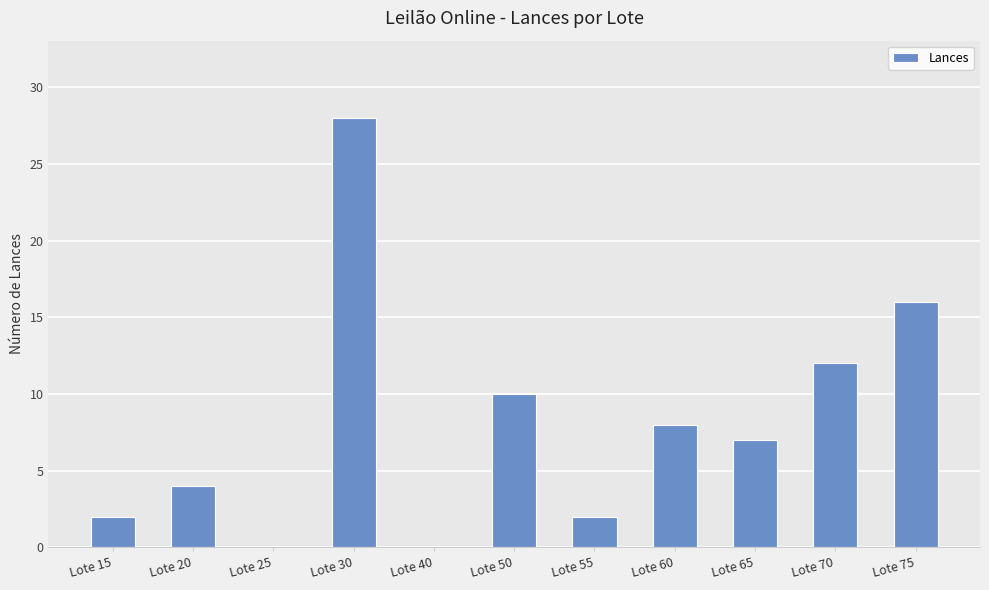

What value does the data have at Lote 50?

10